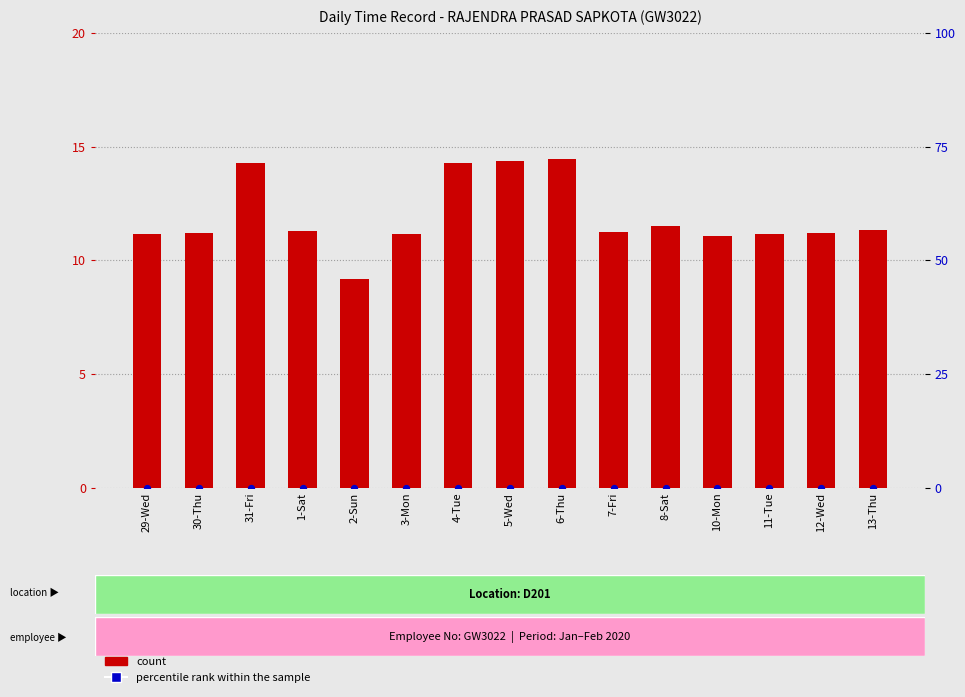

What are all the series names shown in the legend?

count, percentile rank within the sample